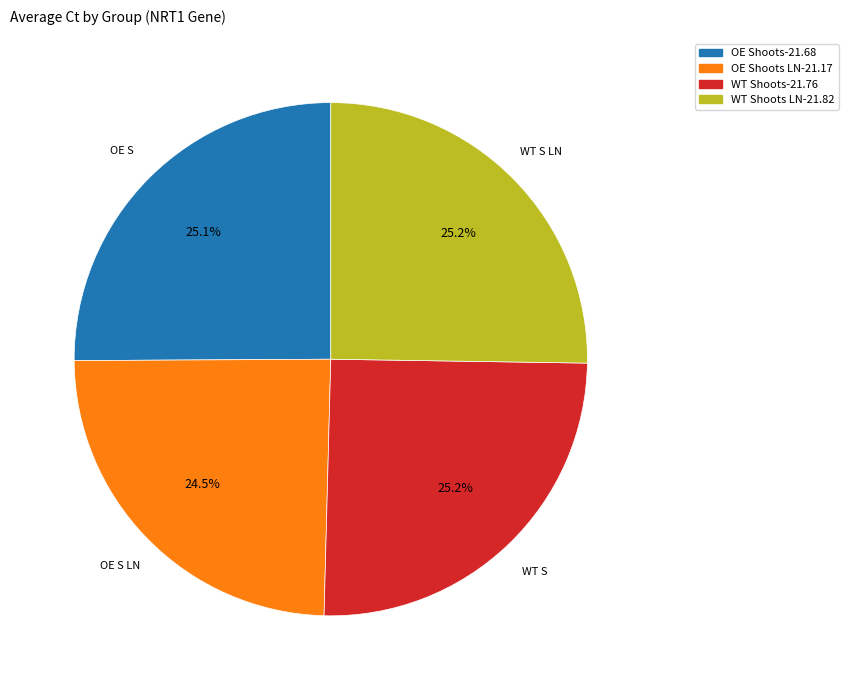

Is there any slice that represents more than half of the pie?

No